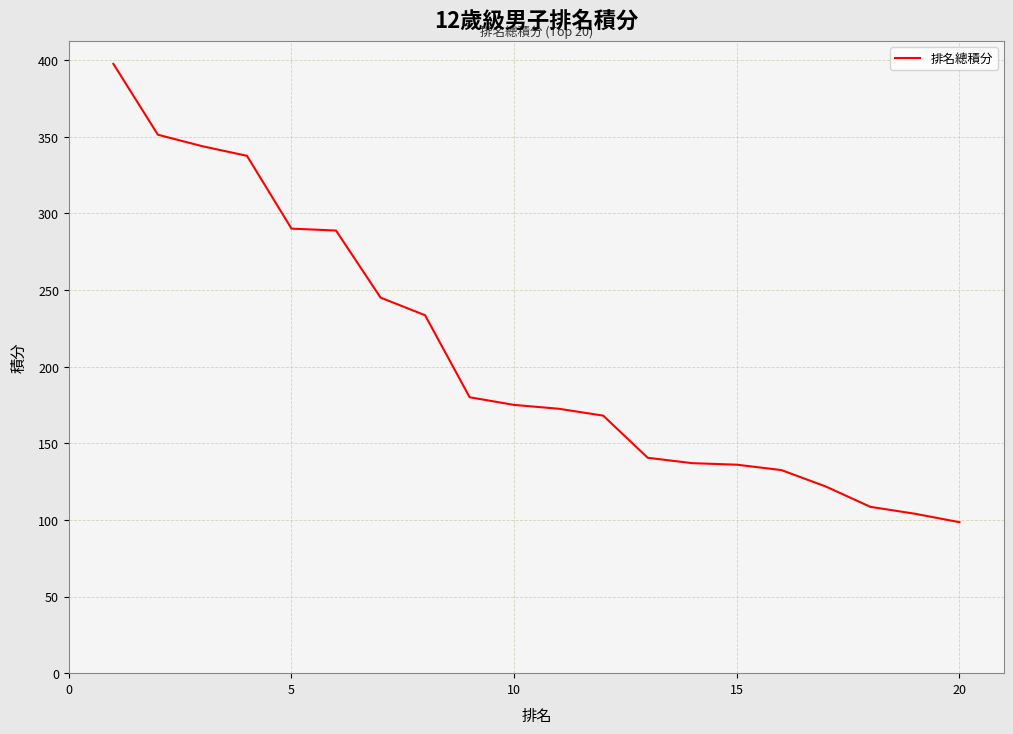

True or false: the data has more than 2 interior local peaks.

False